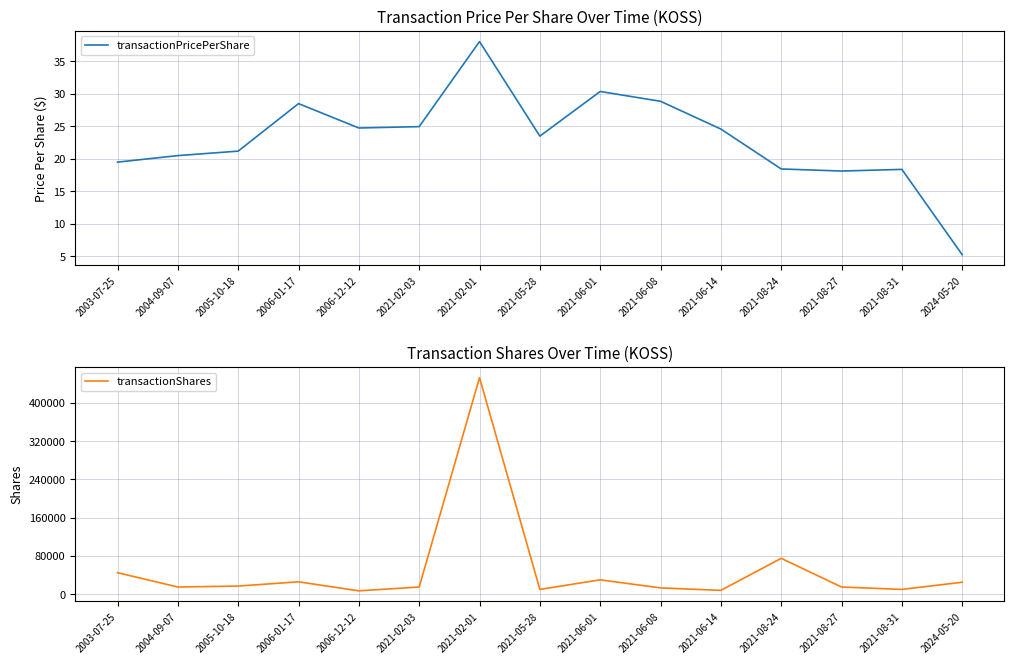

Is it true that transactionPricePerShare equals 5.2 at 2024-05-20?

True